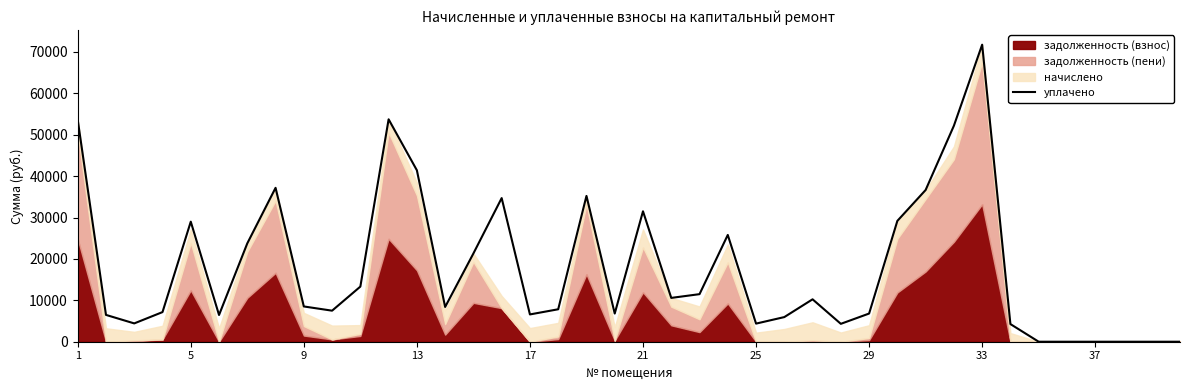

How many points are higher than both their immediate neighbors (excluding endpoints)?

9